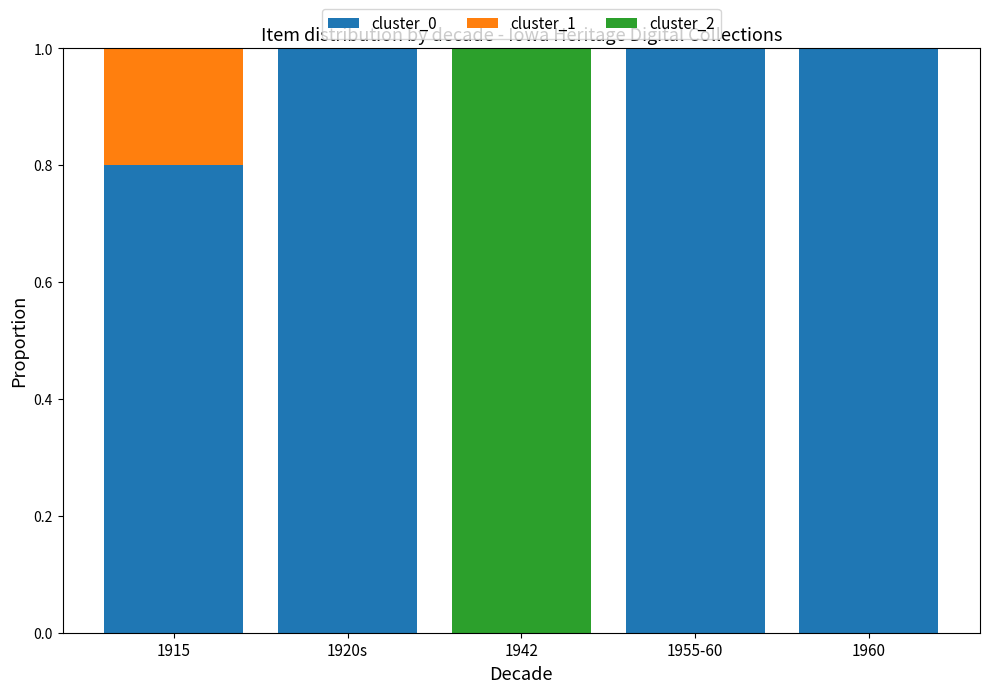

What is the sum of the cluster_0 values at 1960 and 1920s?

2.0